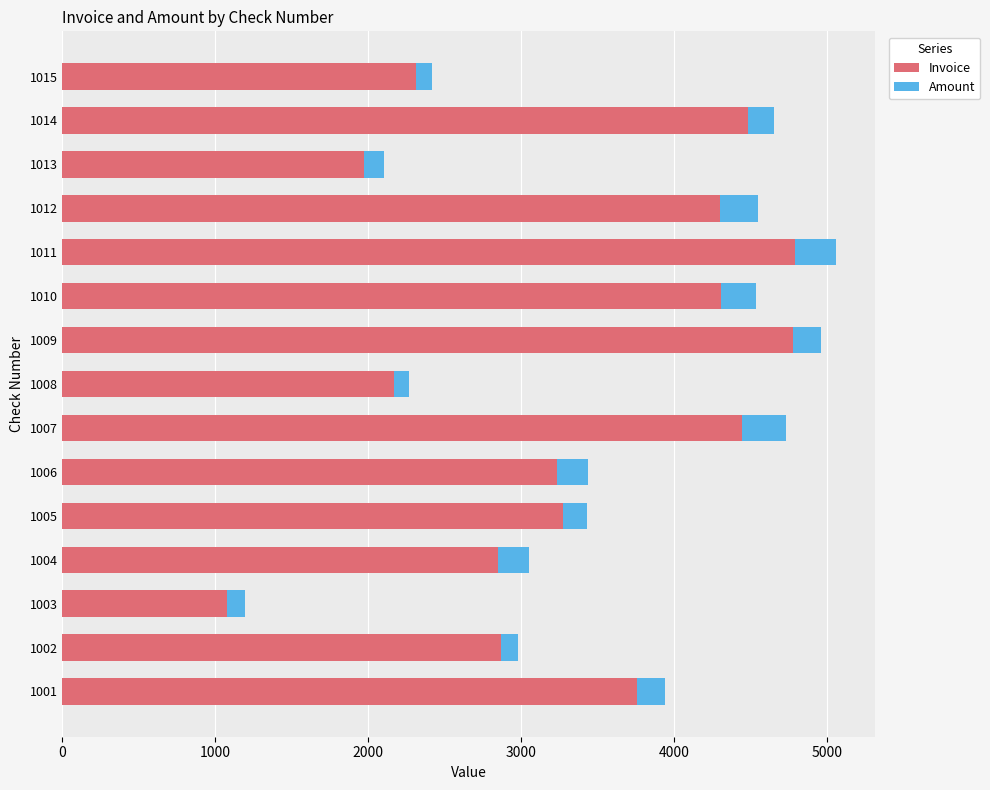

Is it true that Invoice equals 6497 at 1010?

False